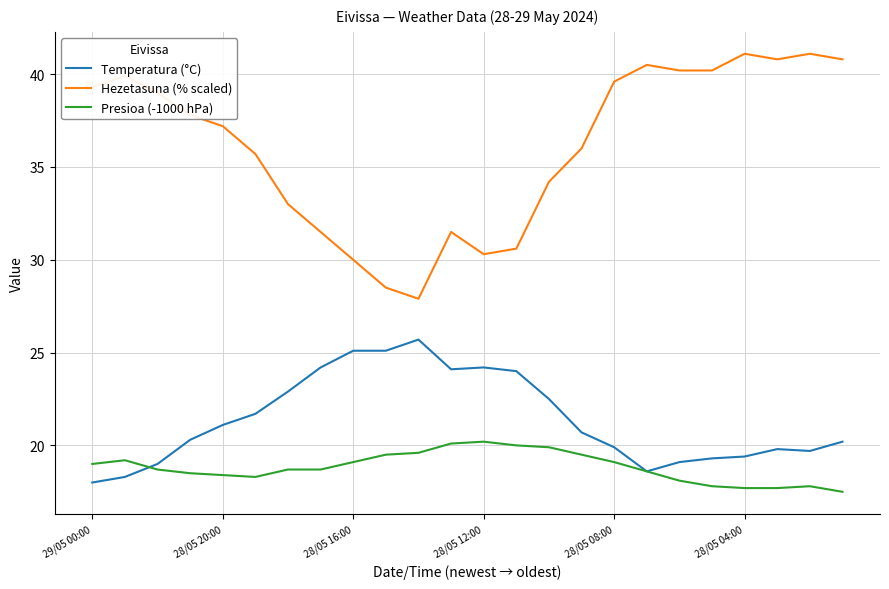

What is the average value of the Temperatura (°C) series?

21.4